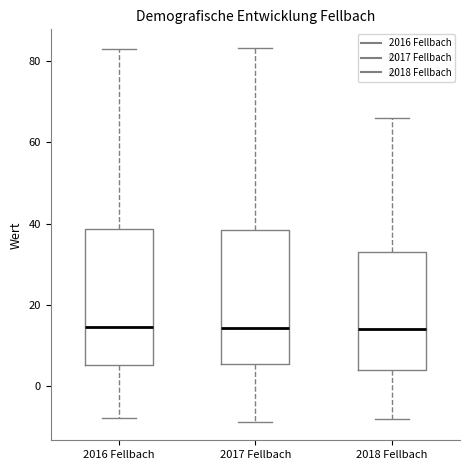

Where does the median line of the box for 2016 Fellbach sit on the y-axis? The values are not printed on the chart, so give them approximately, as read against the axis.

14